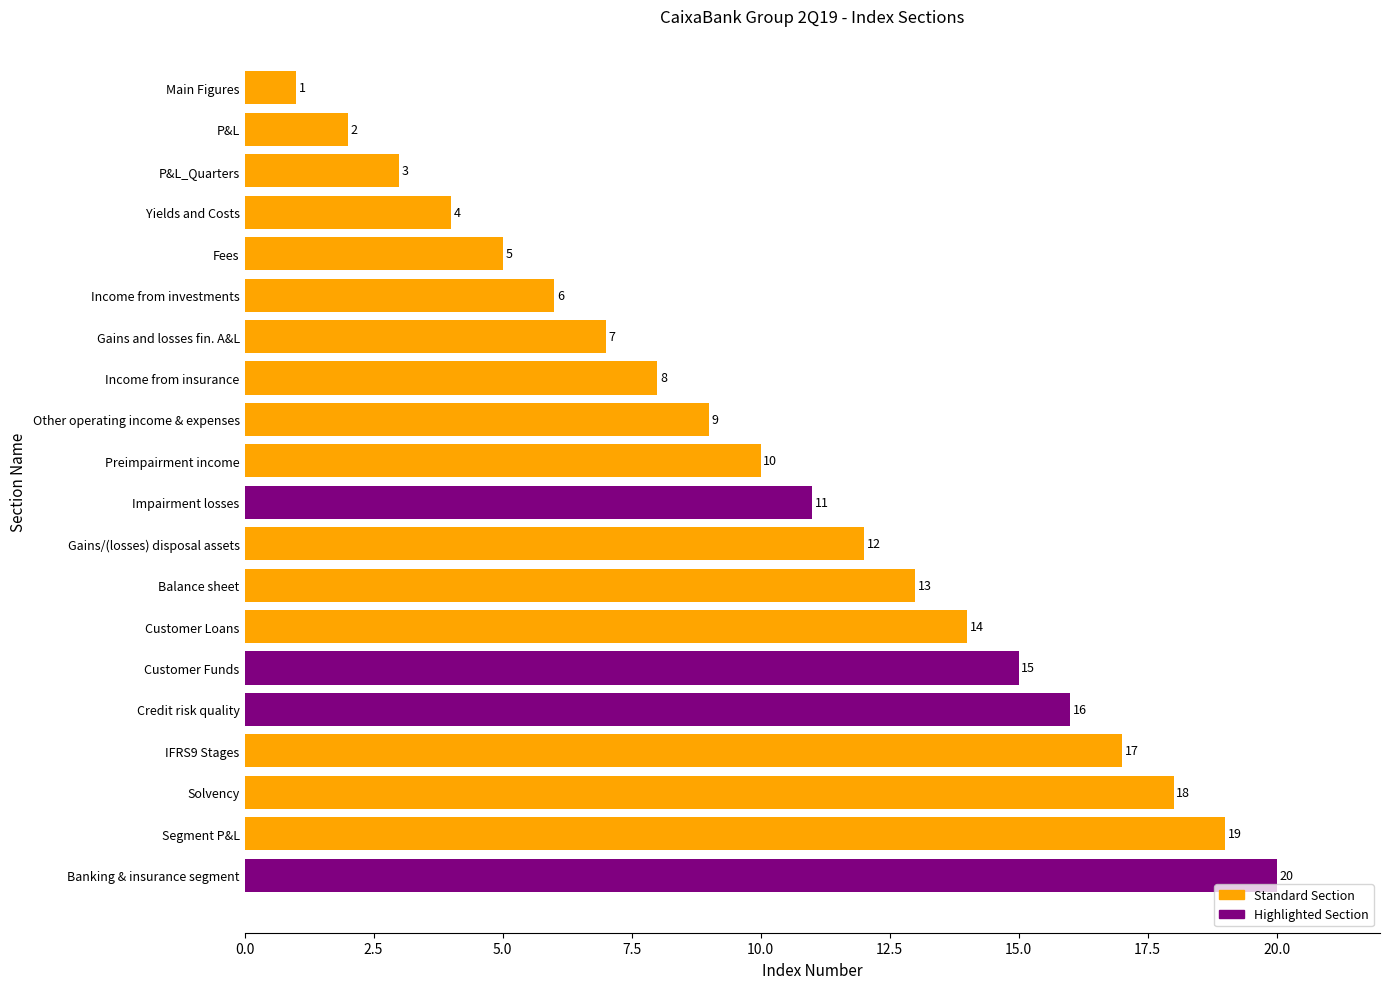

What is the sum of the values at Income from insurance and P&L_Quarters?

11